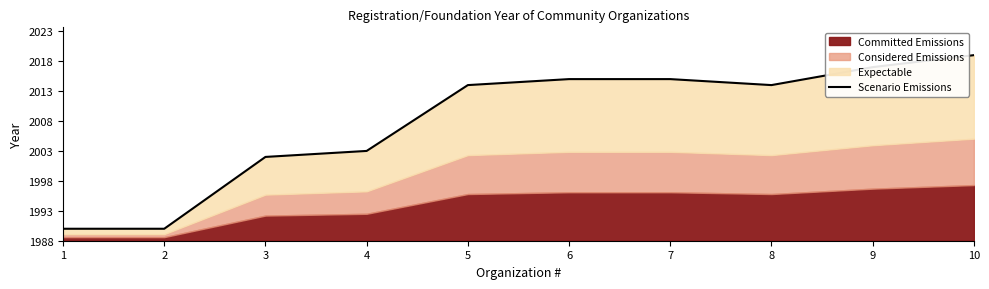

Where is the data nearest to the value 16?

4